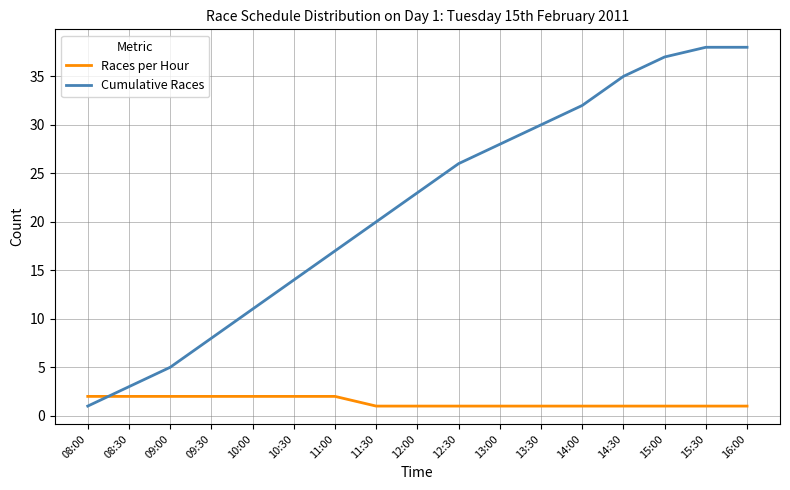

Which series has the largest range (max minus min)?

Cumulative Races